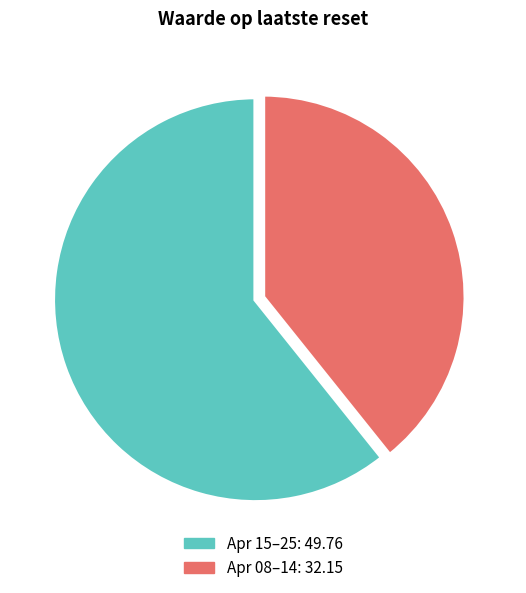

Is there any slice that represents more than half of the pie?

Yes